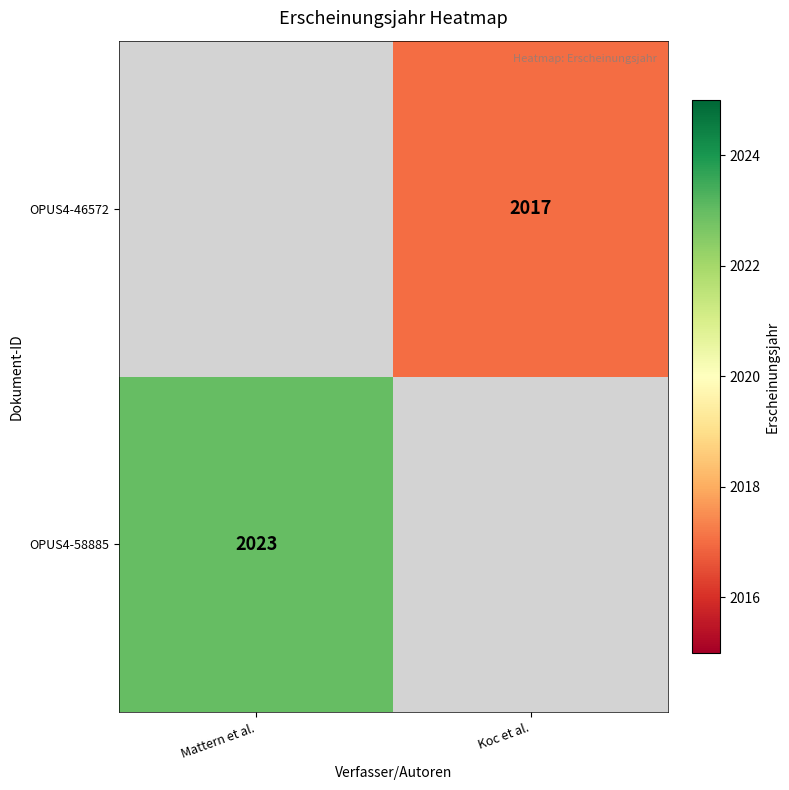

The value of OPUS4-58885 at Mattern et al. is 2691. True or false?

False